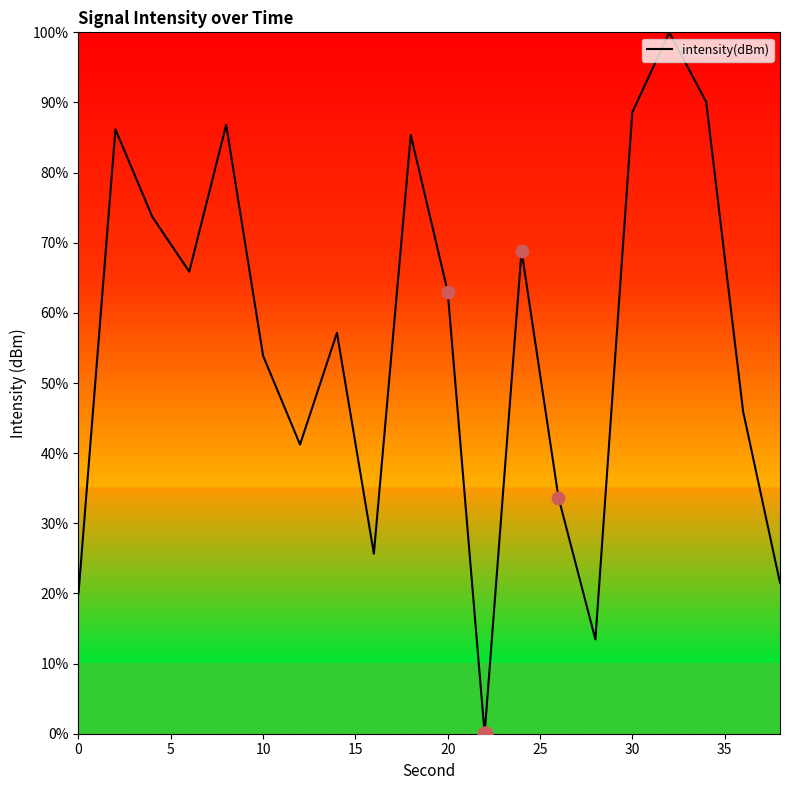

What is the difference between the maximum and minimum values?

100.0